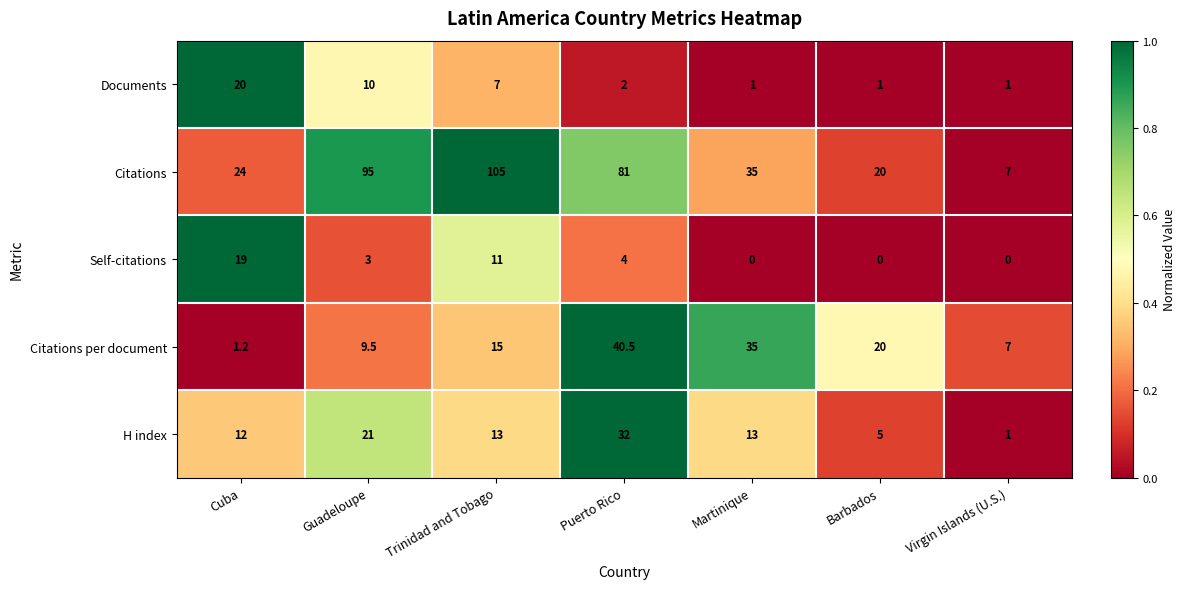

What is the greatest value displayed?

105.0